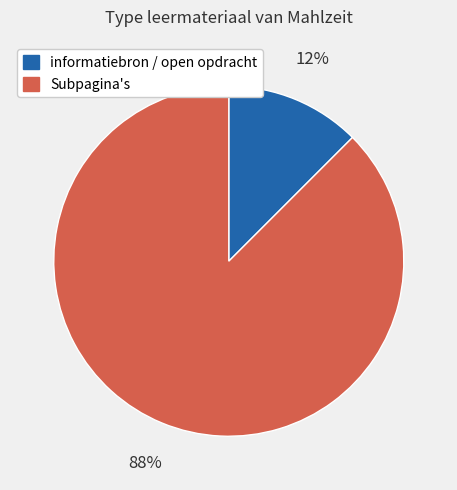

What is the largest slice in the pie chart?

Subpagina's